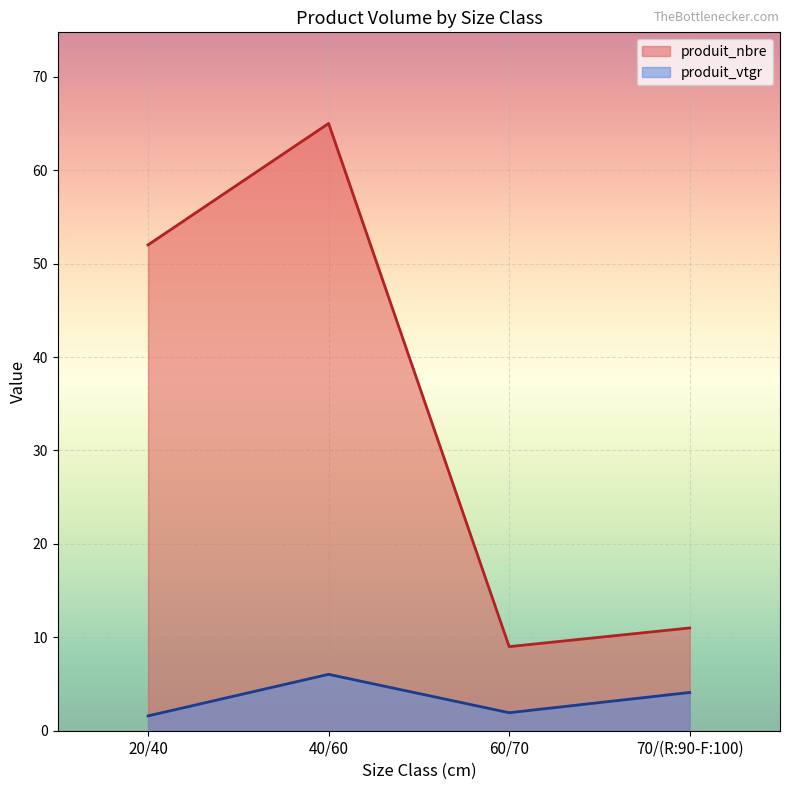

In produit_nbre, how many points are higher than both neighbors (excluding endpoints)?

1